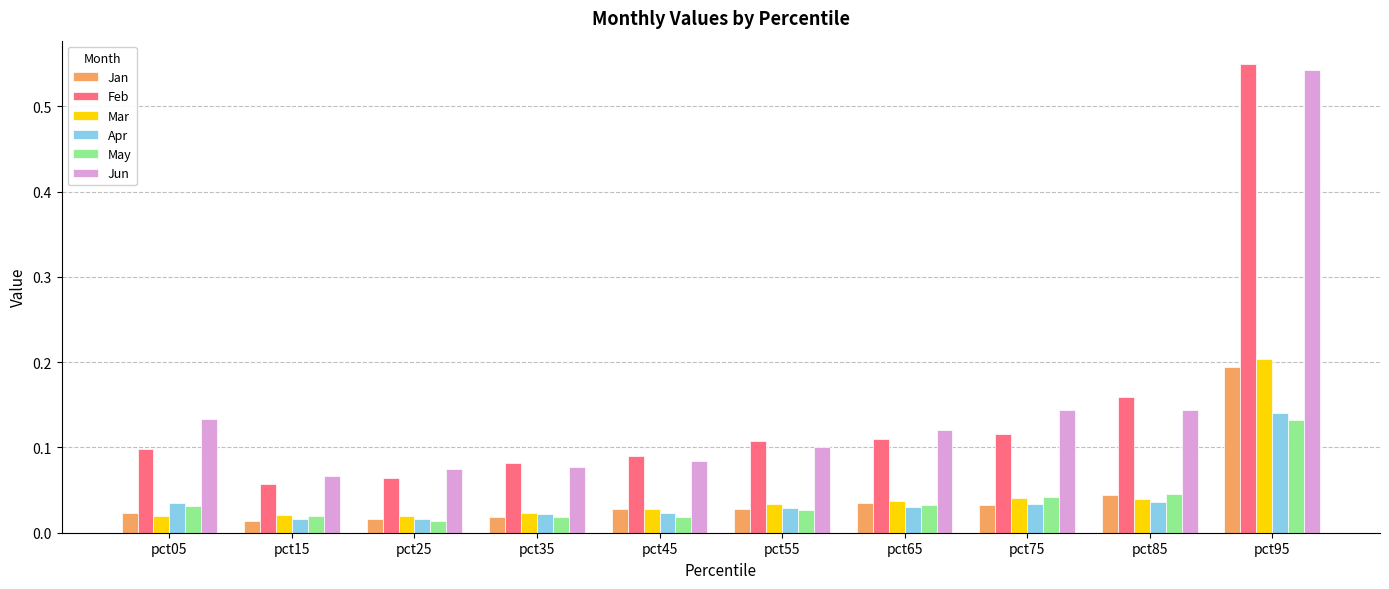

How many May values are between 0 and 1?

10